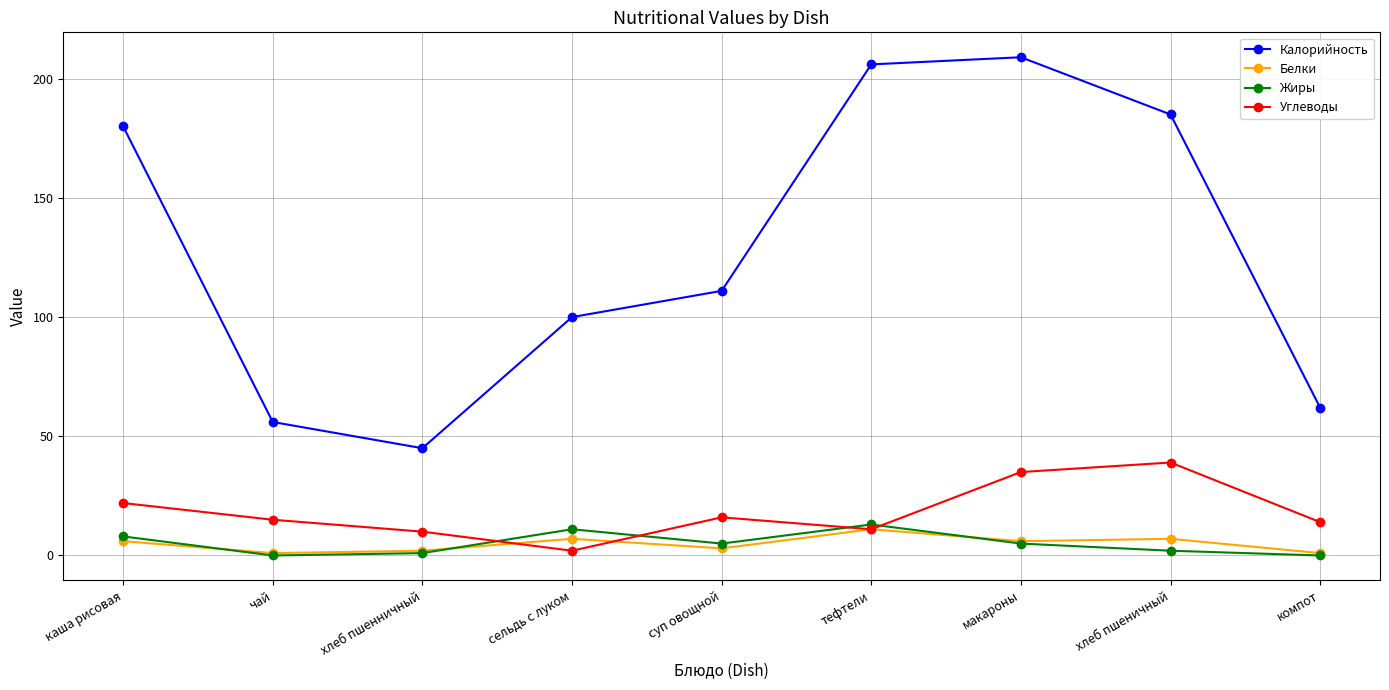

Which series has the largest range (max minus min)?

Калорийность